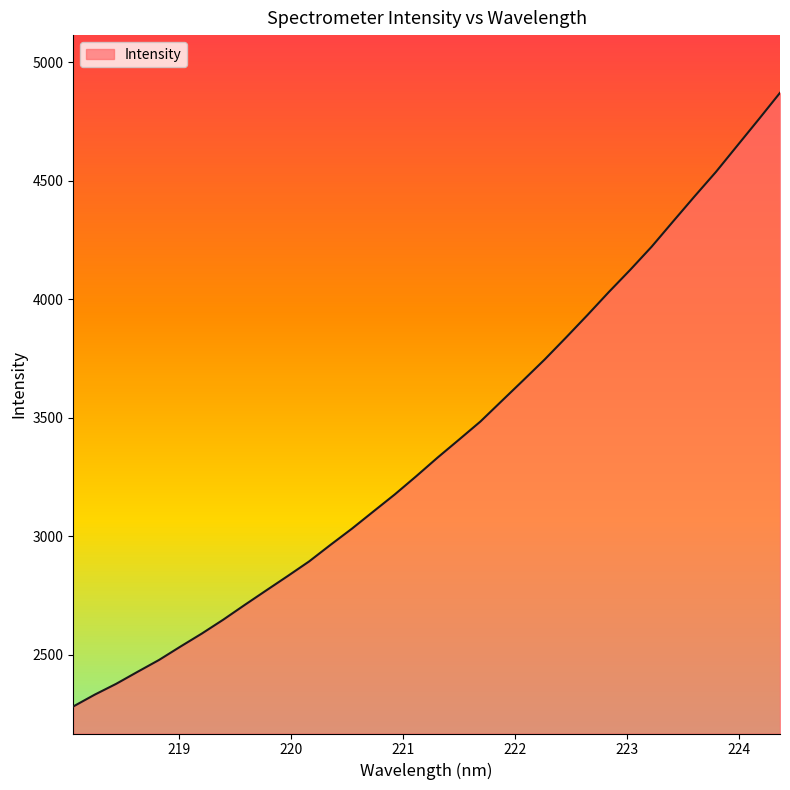

What is the difference between the maximum and minimum values?

2589.6